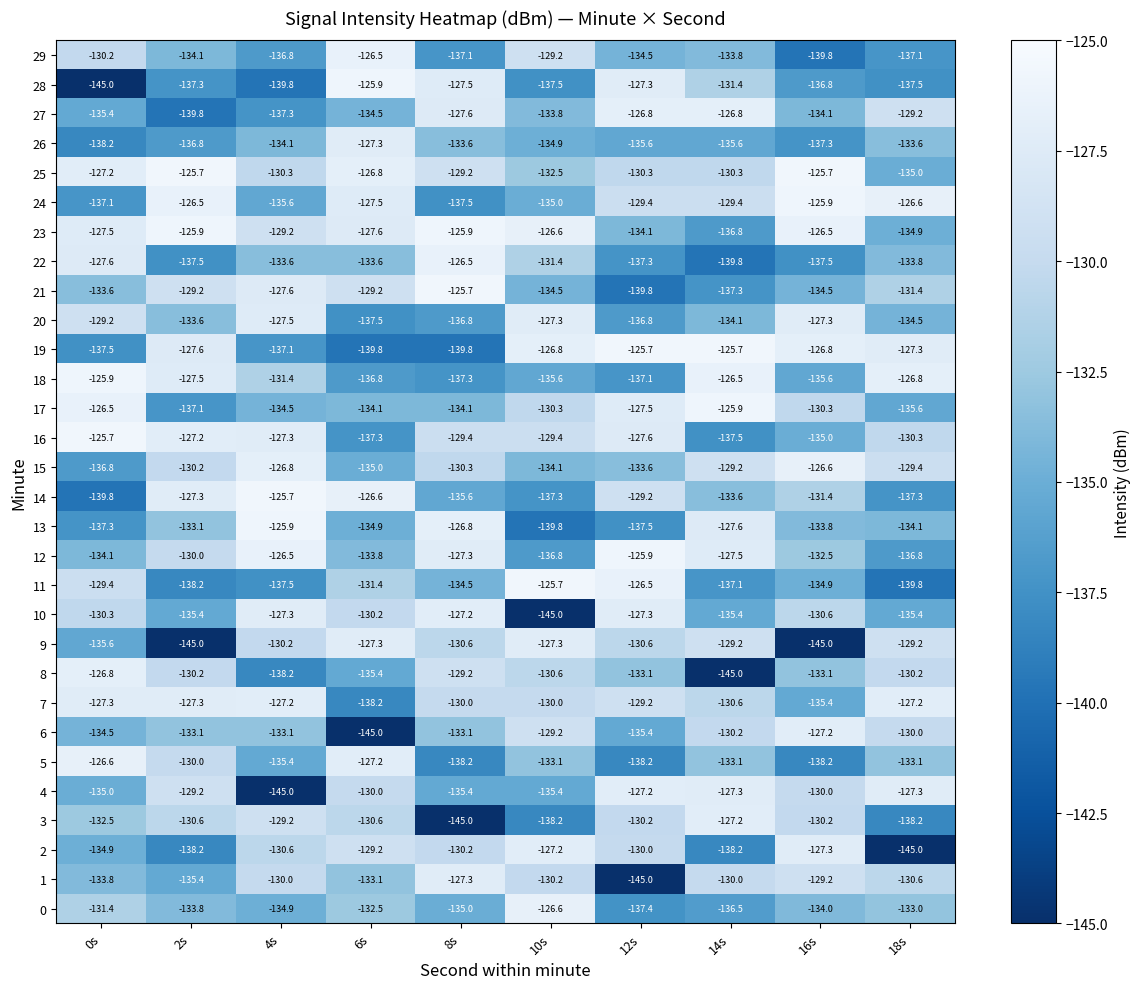

Rank the series at 0s from lowest to highest value.

28, 14, 26, 19, 13, 24, 15, 9, 27, 4, 2, 6, 12, 1, 21, 3, 0, 10, 29, 11, 20, 22, 23, 7, 25, 8, 5, 17, 18, 16